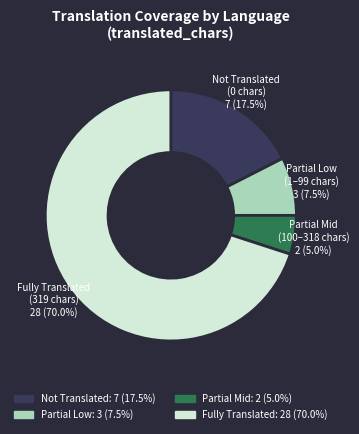

How many slices are in this pie chart?

4